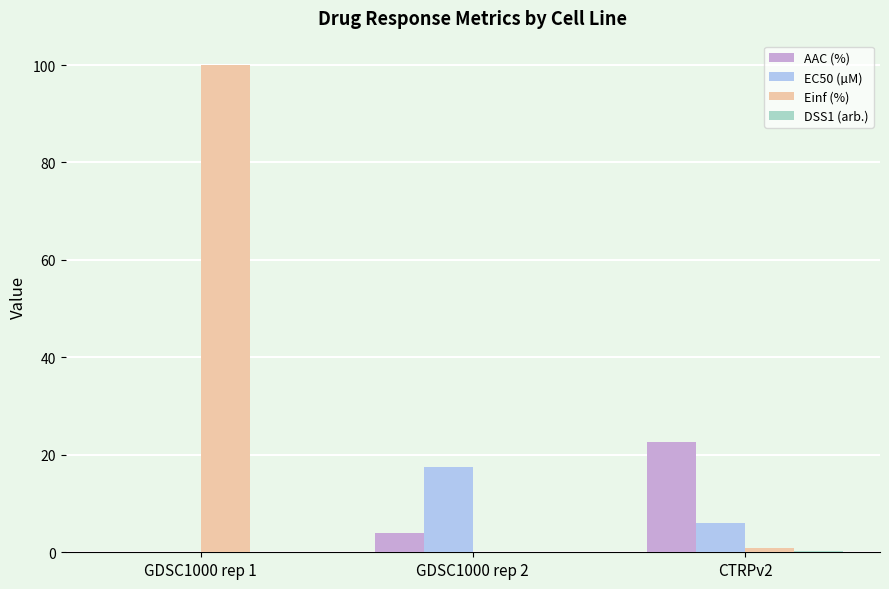

True or false: AAC (%) has a value of 22.7 at CTRPv2.

True